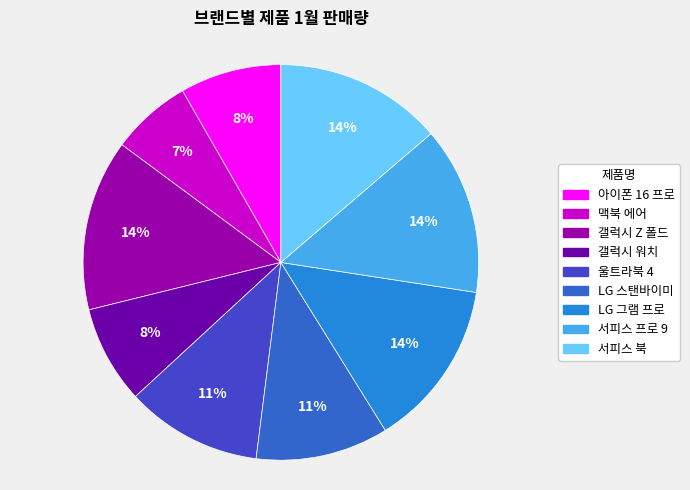

Is there any slice that represents more than half of the pie?

No